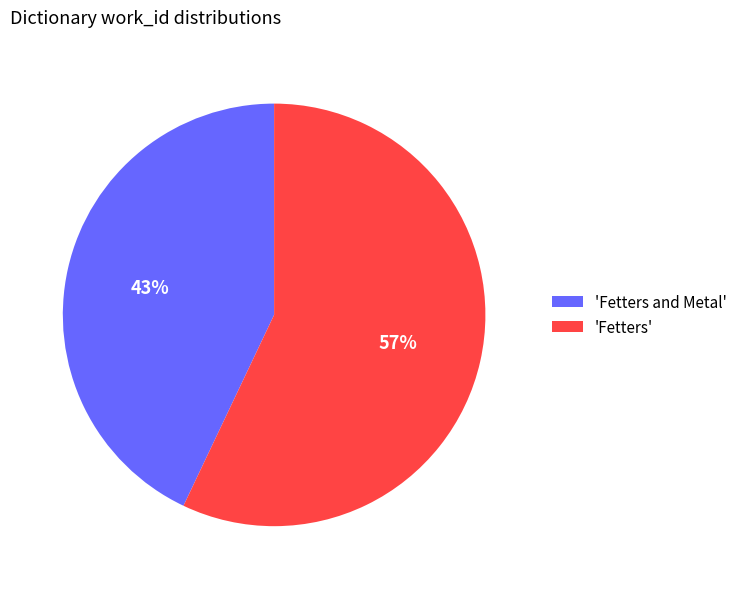

To the nearest percent, what is the average slice percentage?

50%